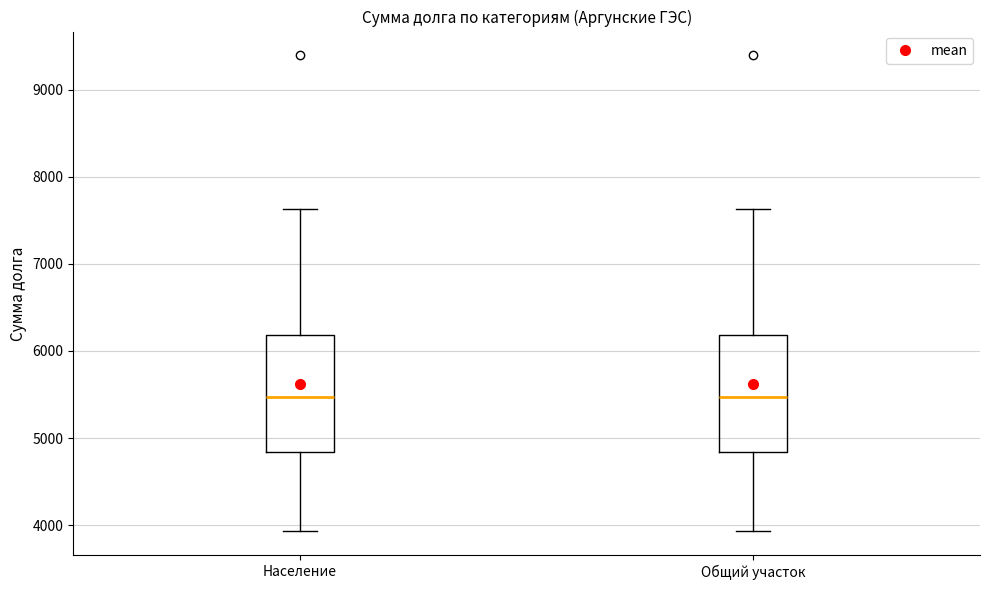

Reading left to right, transcribe this box plot: for each box, give where its median line is, the range the box spans, and where its two whiskers end, as read against the y-axis. The values are not printed on the chart, so give them approximately, as read against the axis.

Население: median 5500, box 4800 to 6200, whiskers 3900 to 7600
Общий участок: median 5500, box 4800 to 6200, whiskers 3900 to 7600